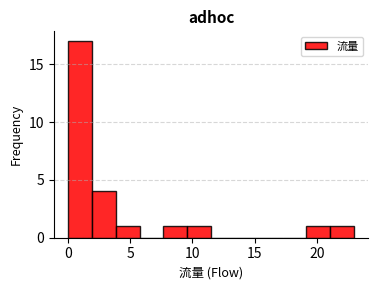

Around what value on the x-axis is the tallest bar? Give the approximate position of its centre, as read against the axis.

1.0